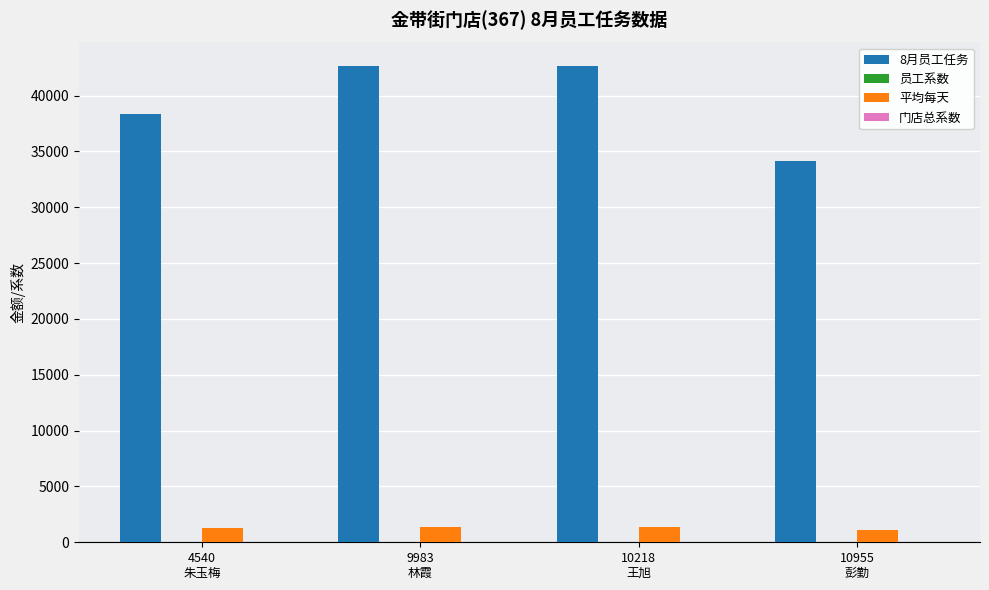

Are the bars grouped side by side (vs. stacked)?

Yes